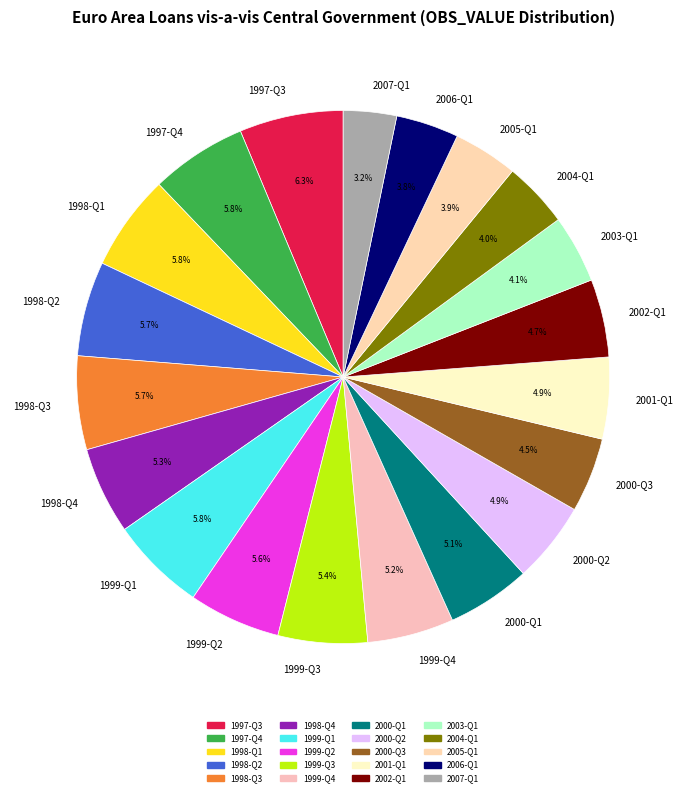

Which slice is the smallest?

2007-Q1